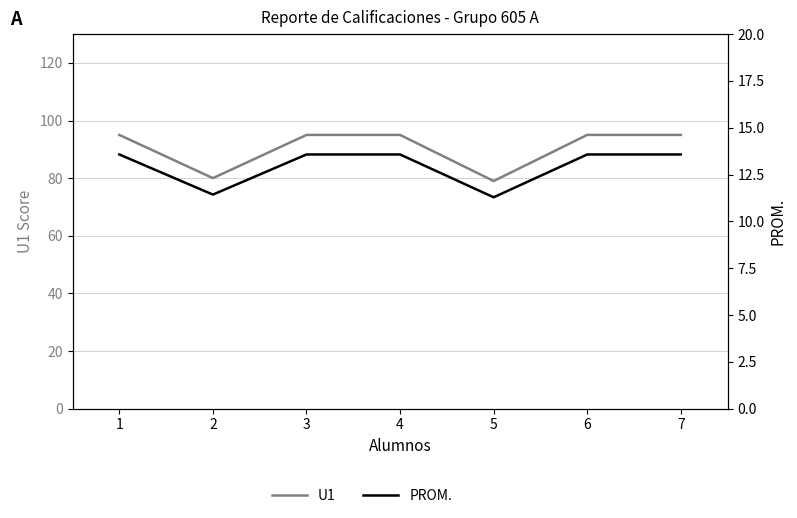

Rank the series by their average value, from highest to lowest.

U1, PROM.